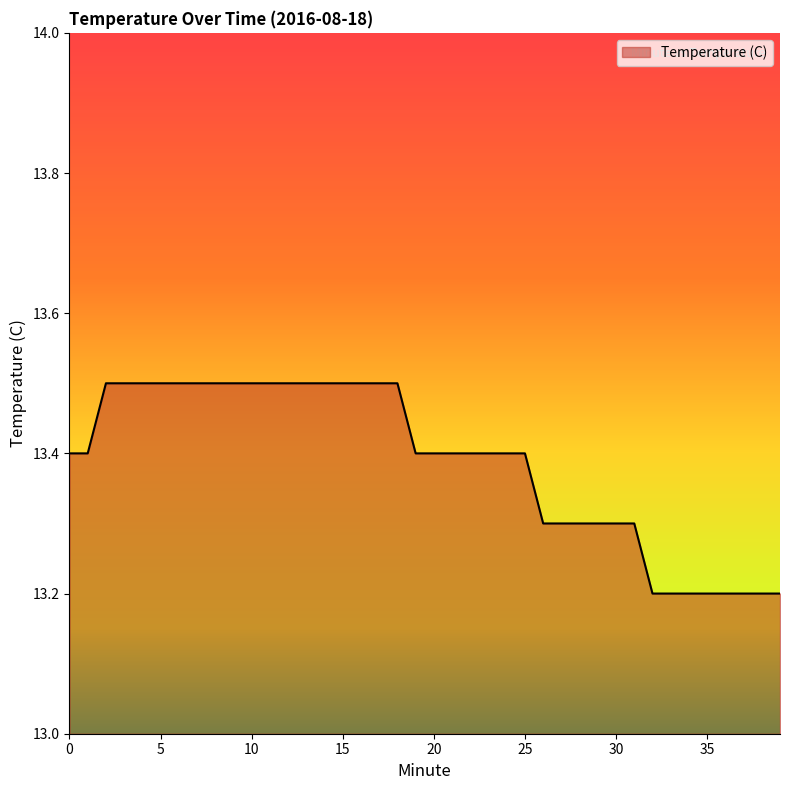

Count the number of data series in this chart.

1